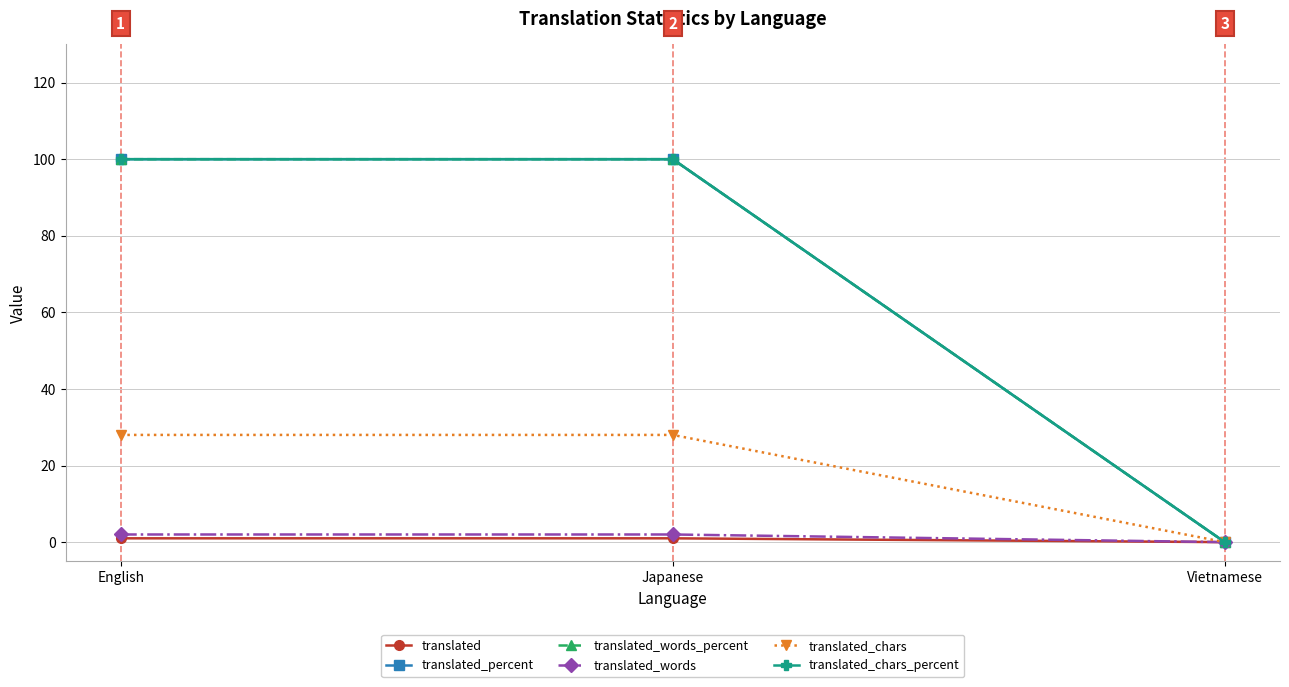

What is the difference between the maximum and minimum values in the translated_words series?

2